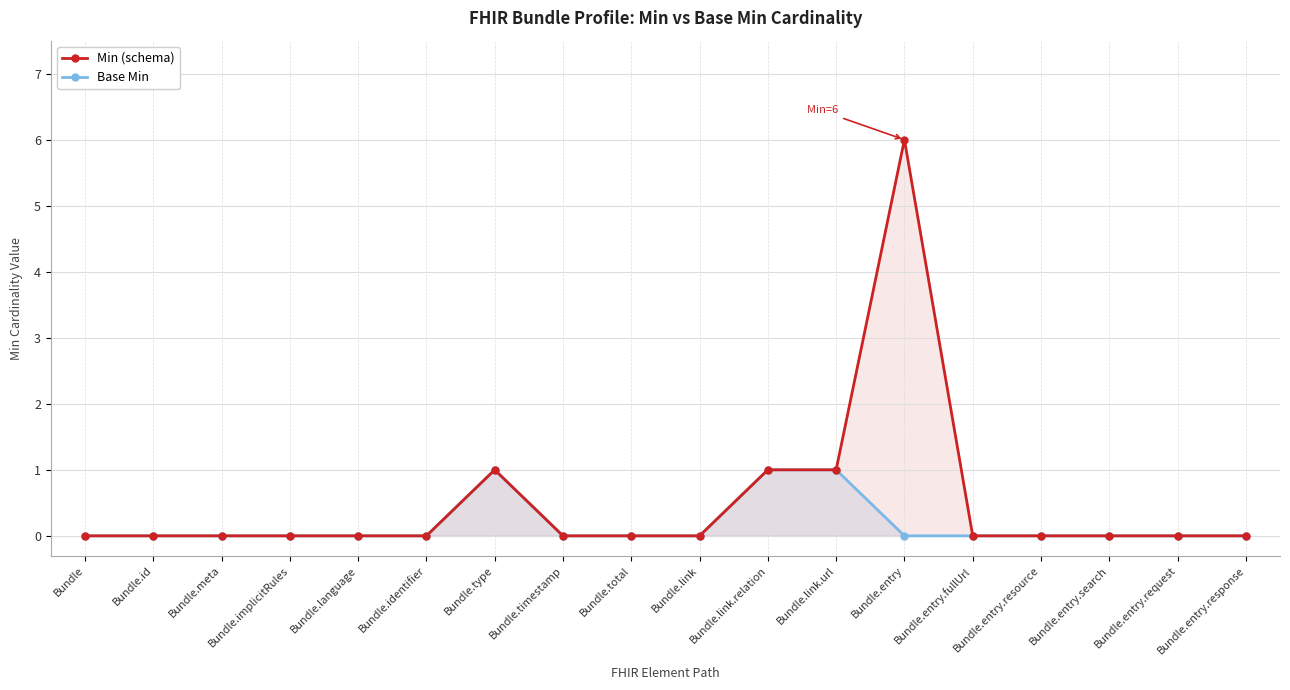

True or false: Base Min and Min (schema) intersect in this chart.

False